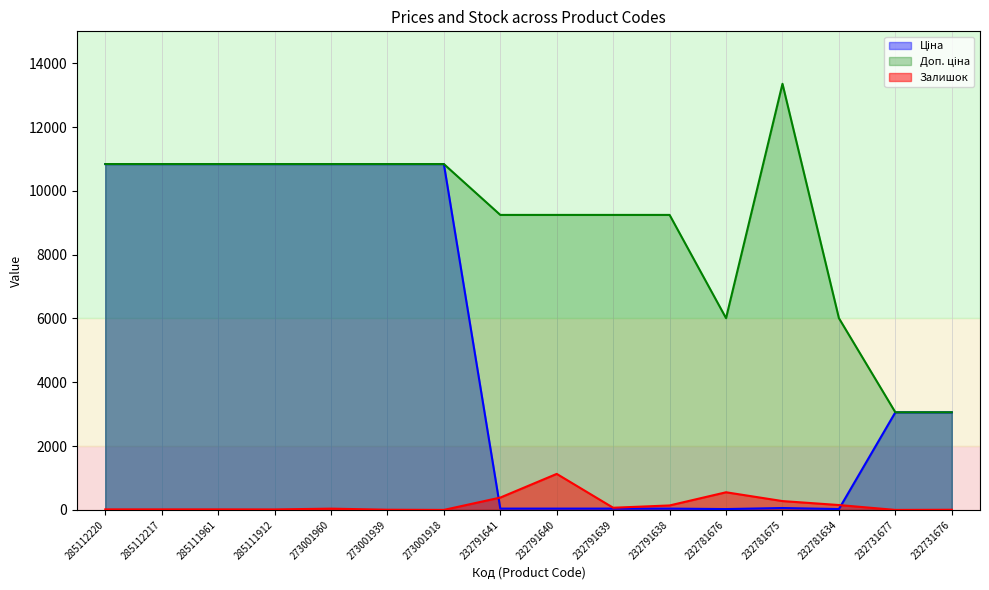

Rank the series by their average value, from lowest to highest.

Залишок, Ціна, Доп. ціна